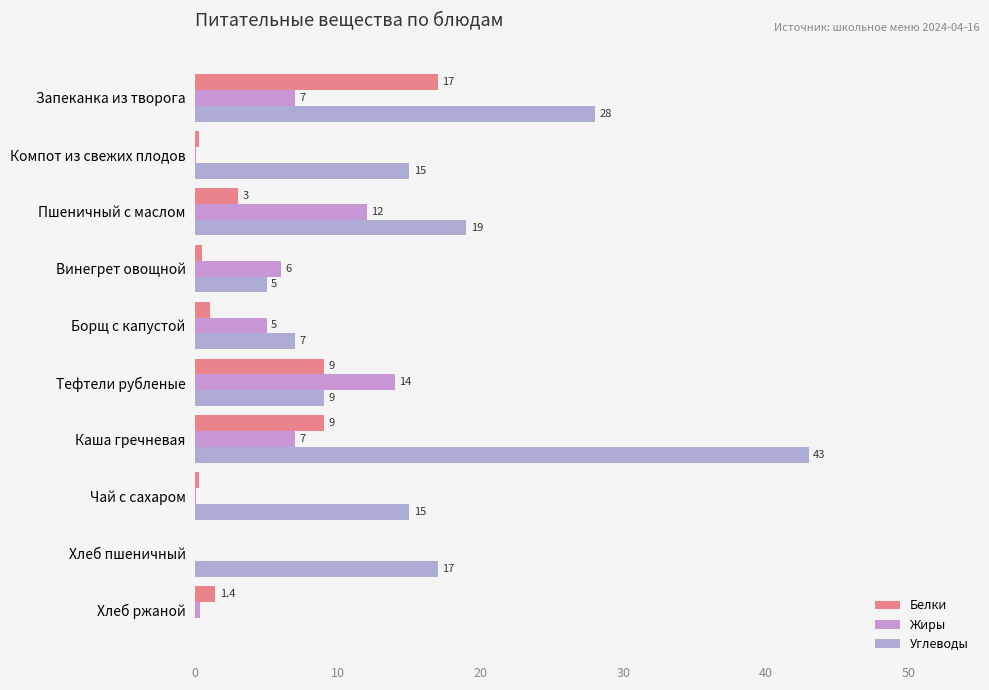

Is it true that Углеводы equals 12.9 at Тефтели рубленые?

False